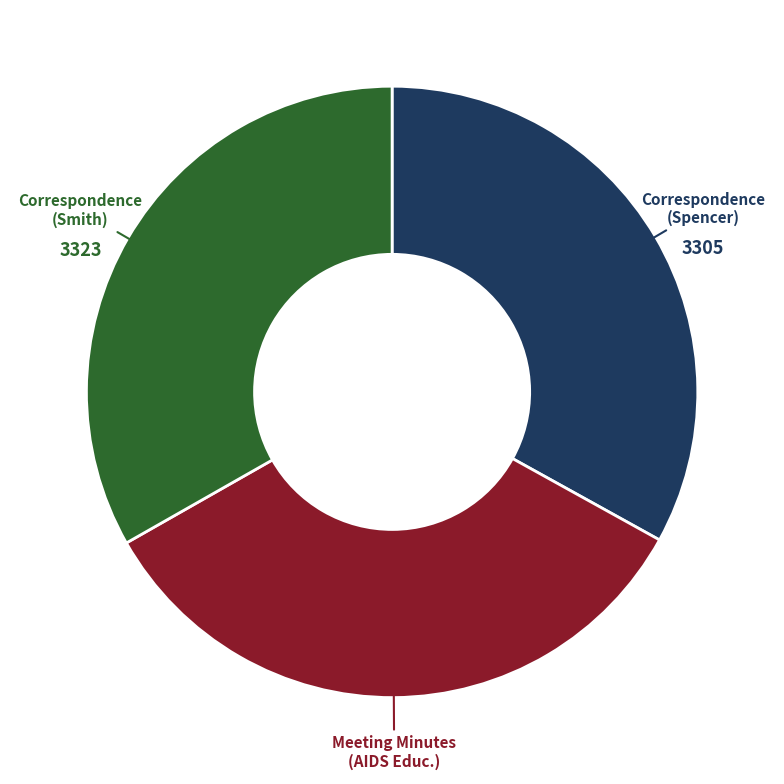

Is there any slice that represents more than half of the pie?

No